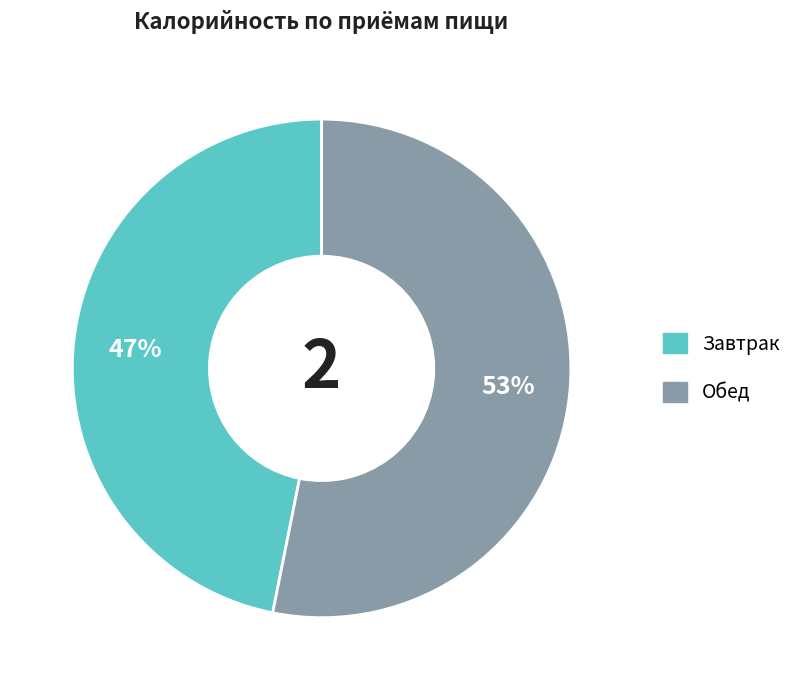

Do Обед and Завтрак together represent more than half of the pie?

Yes